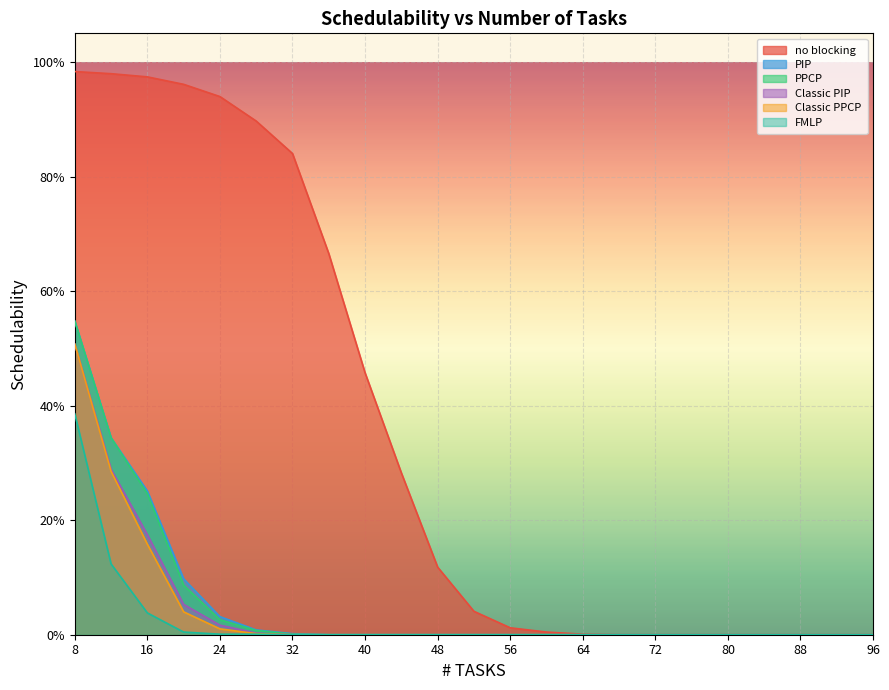

Between 64 and 96, which is larger?

64